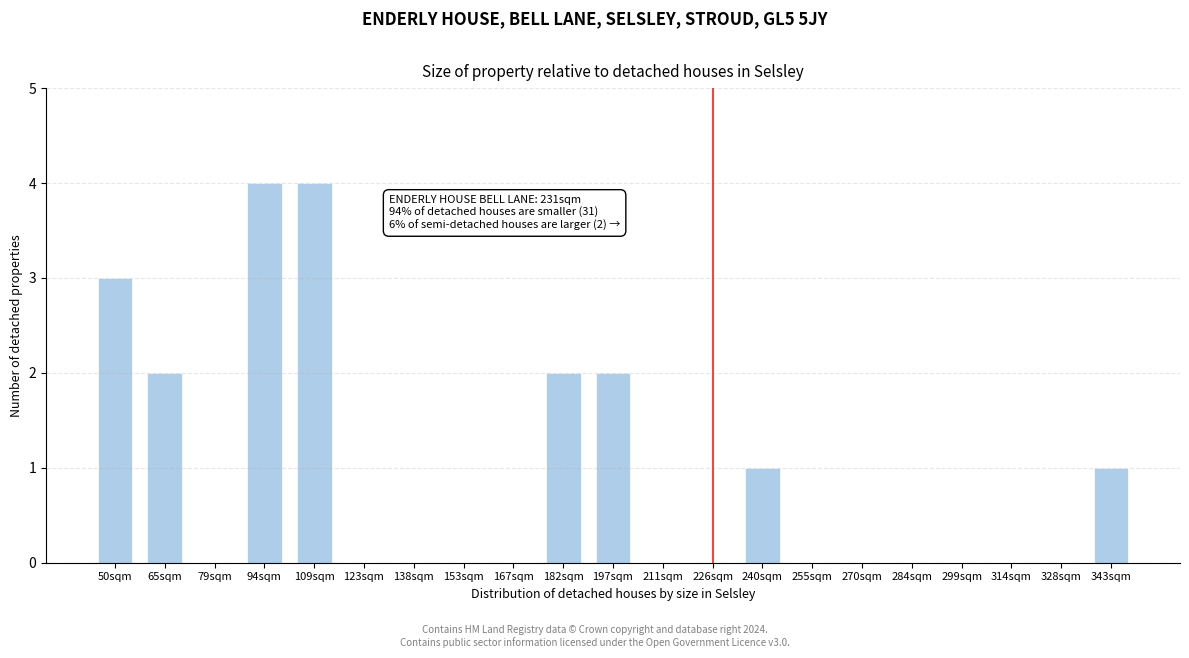

Reading right to left, transcribe all the data shown in this chart.

343sqm=1	328sqm=0	314sqm=0	299sqm=0	284sqm=0	270sqm=0	255sqm=0	240sqm=1	226sqm=0	211sqm=0	197sqm=2	182sqm=2	167sqm=0	153sqm=0	138sqm=0	123sqm=0	109sqm=4	94sqm=4	79sqm=0	65sqm=2	50sqm=3